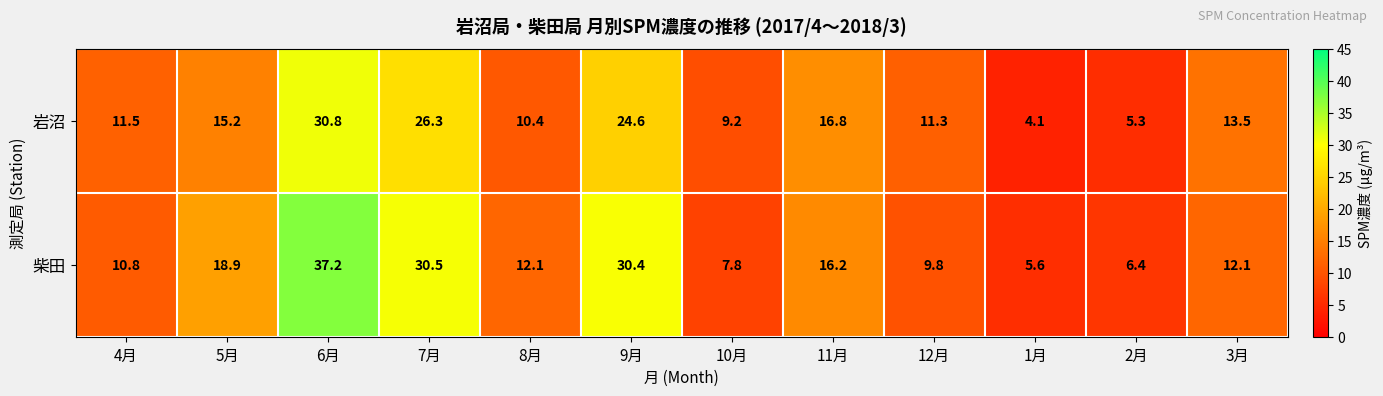

At which category is the sum across all series the highest?

6月